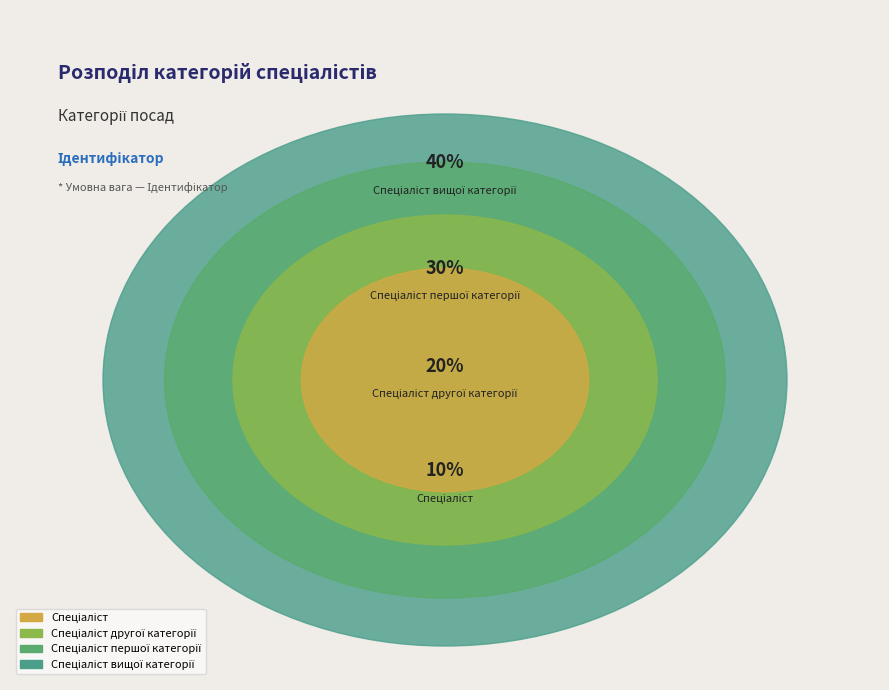

The Спеціаліст вищої категорії slice represents 29% of the pie. True or false?

False